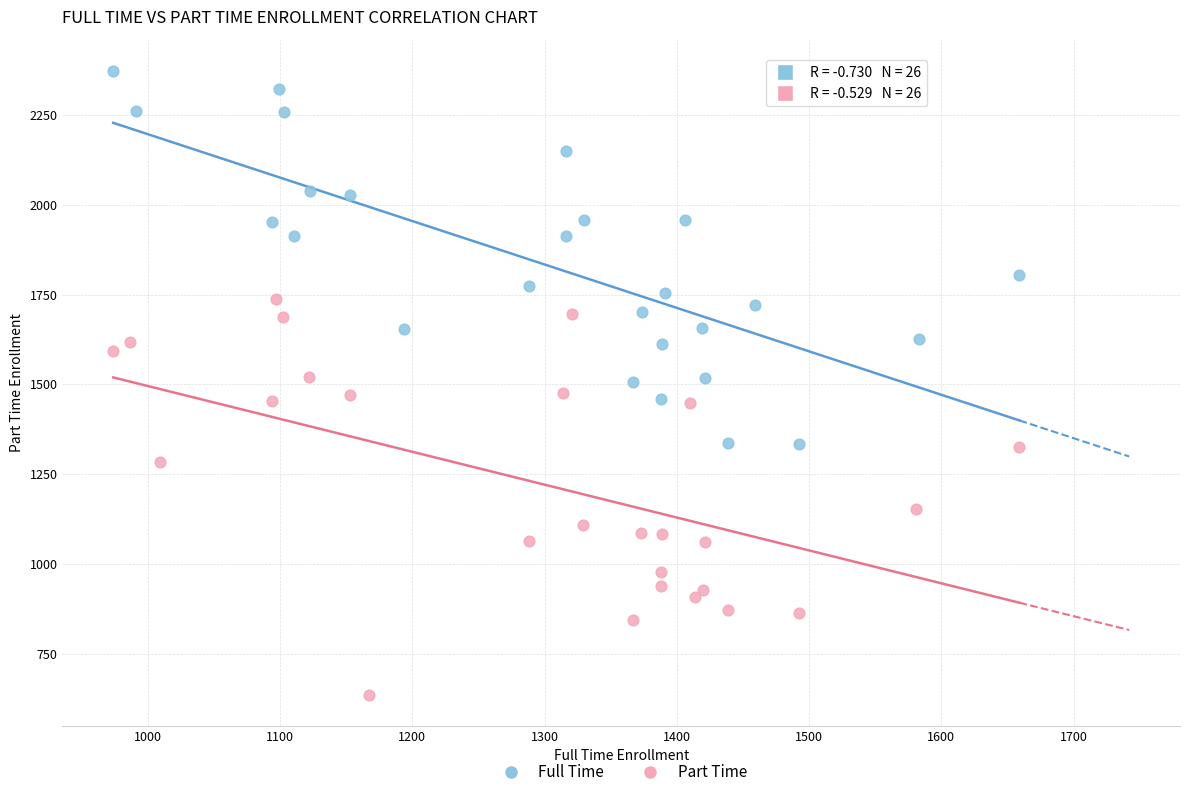

Which series contains the highest Y value?

Full Time